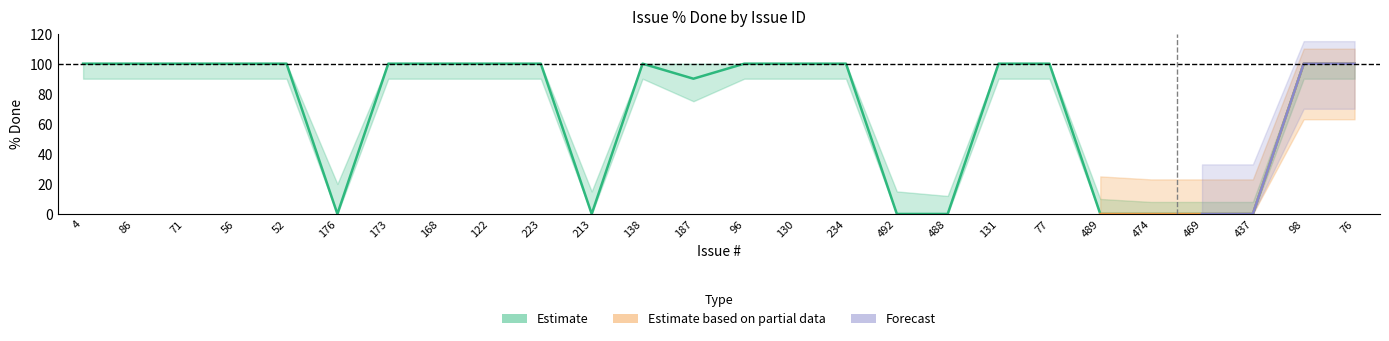

The value of % Done - Upper at 56 is 169. True or false?

False